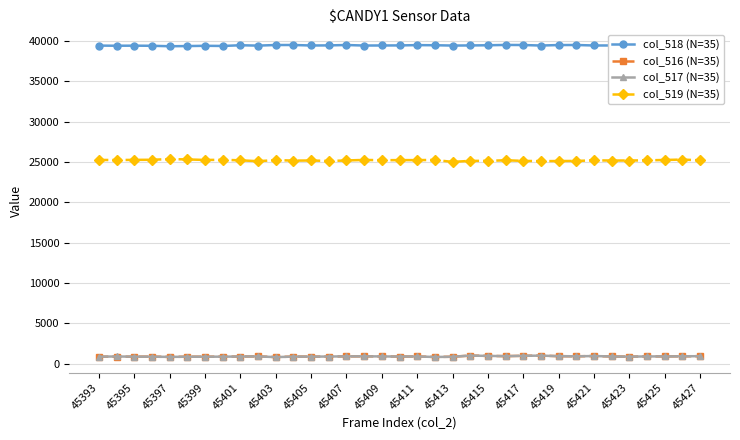

True or false: col_516 (N=35) has more than 0 interior local peaks.

True